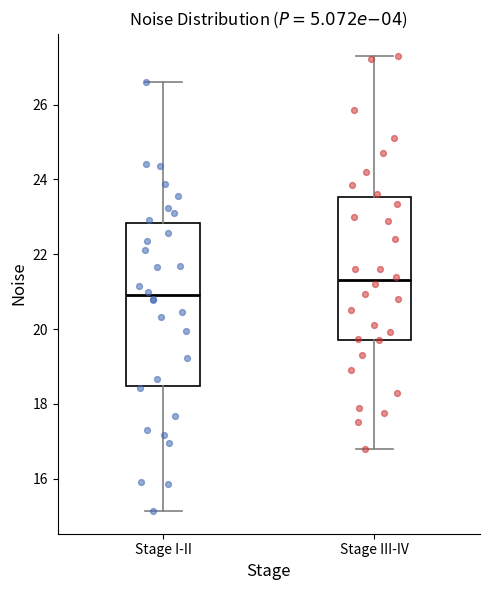

Where is the upper edge of the box for Stage III-IV on the y-axis? The values are not printed on the chart, so give them approximately, as read against the axis.

23.6